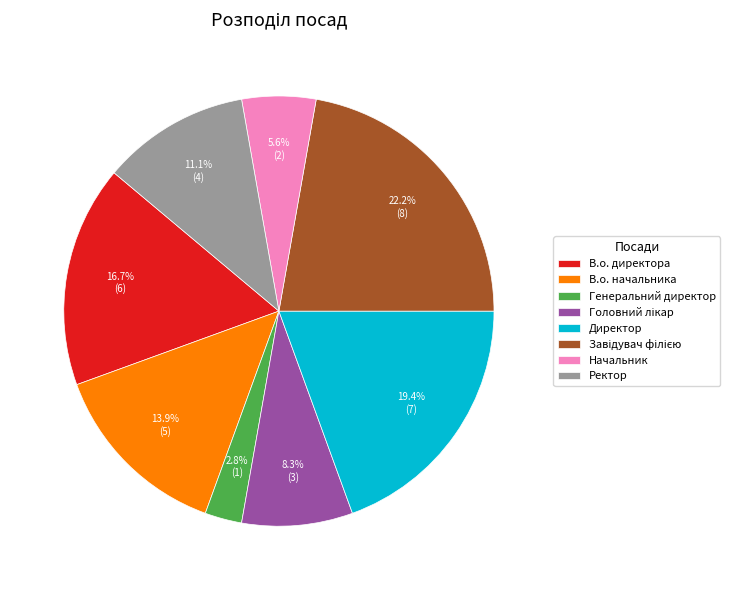

What is the smallest slice in the pie chart?

Генеральний директор